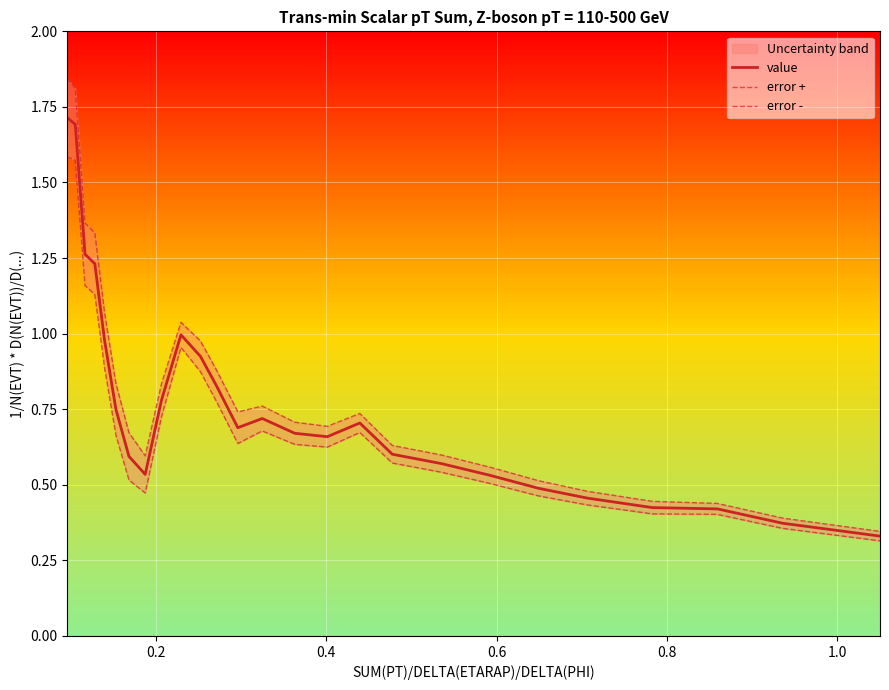

Does the chart display data point markers on the line(s)?

No